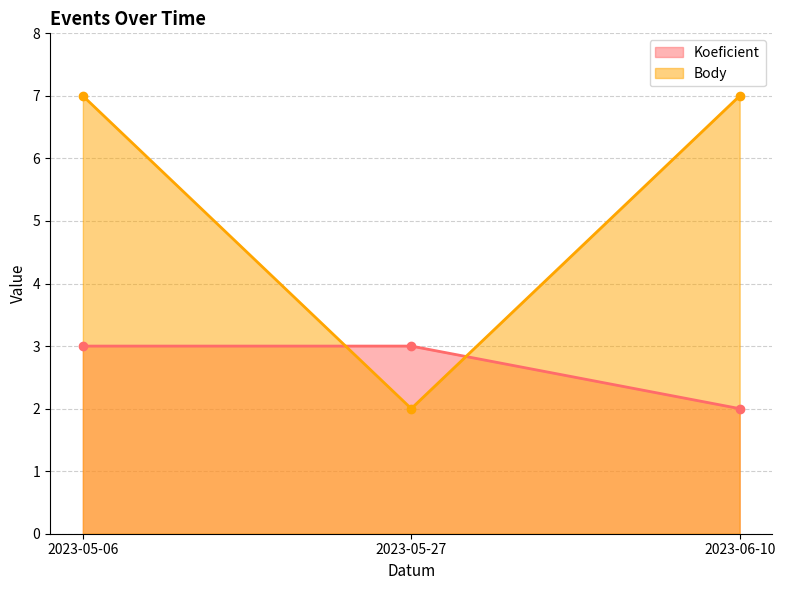

Between 2023-06-10 and 2023-05-06, which is larger?

2023-05-06